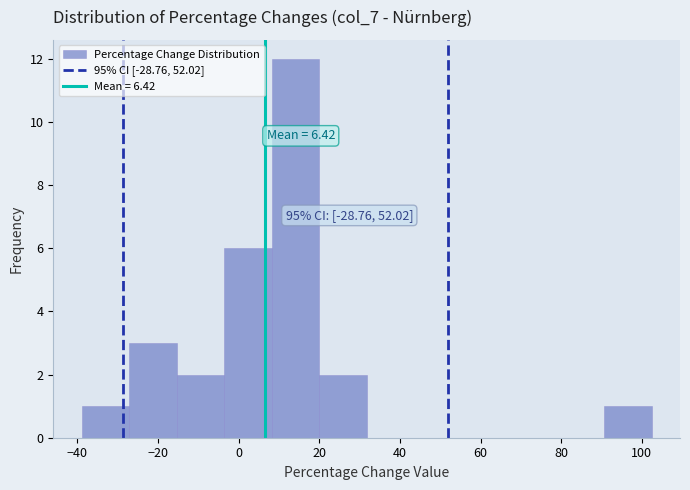

Which range on the x-axis has the tallest bar?

8 to 20